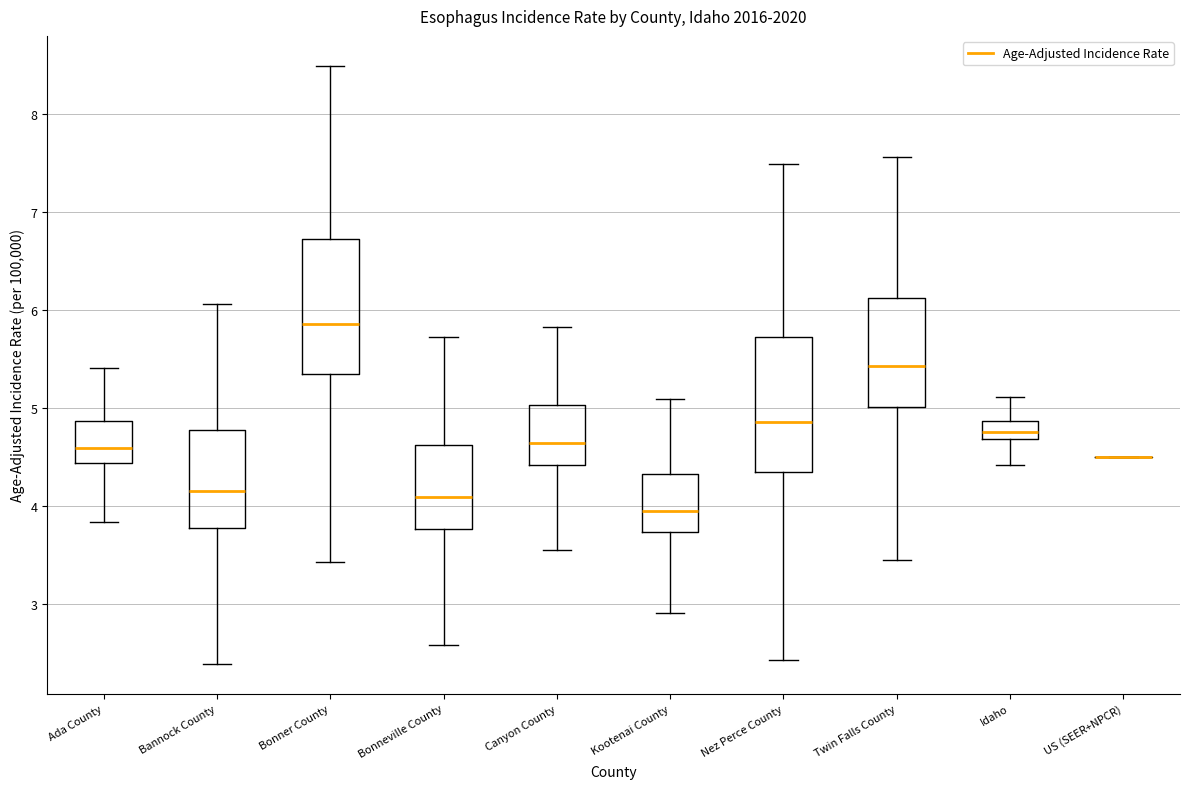

Where does the median line of the box for Idaho sit on the y-axis? The values are not printed on the chart, so give them approximately, as read against the axis.

4.8